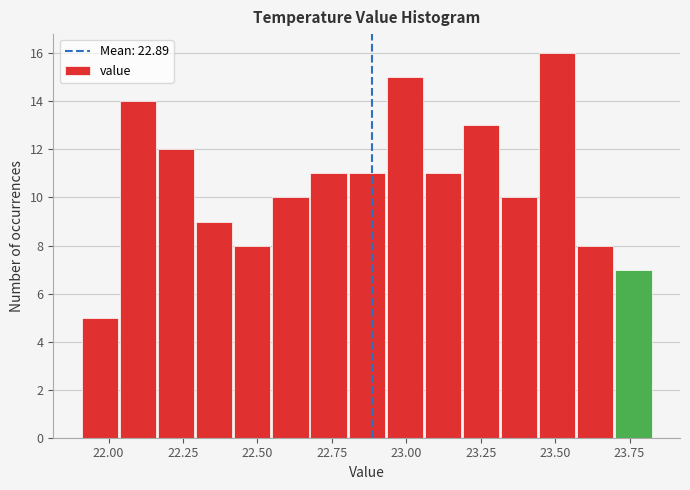

Read against the x-axis, roughly where is the centre of the tallest bar?

23.50